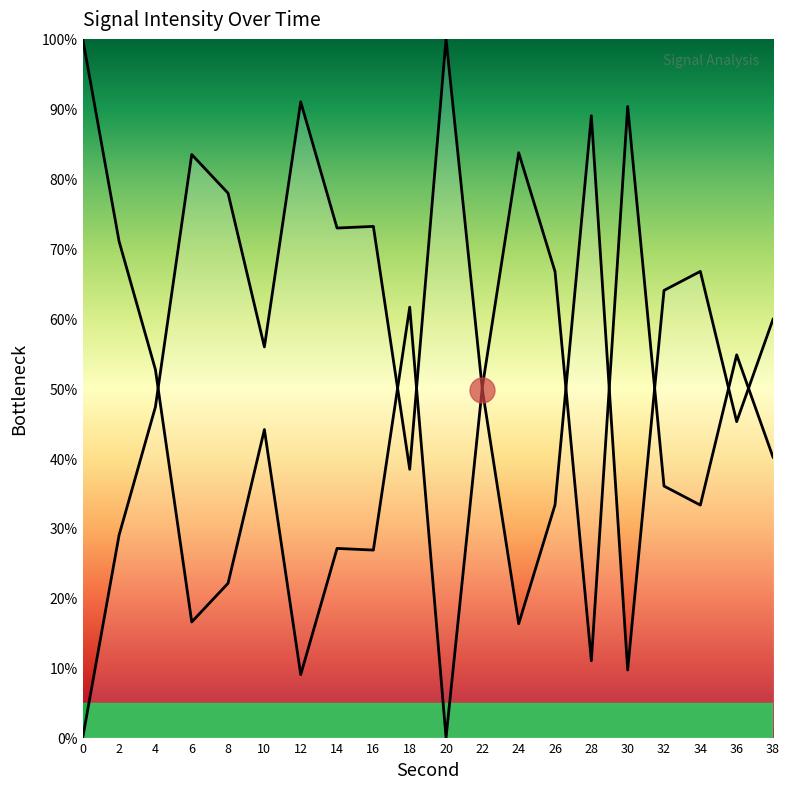

List the labels in order of value, largest first.

0, 30, 24, 2, 26, 18, 36, 4, 22, 10, 38, 32, 34, 14, 16, 8, 6, 28, 12, 20